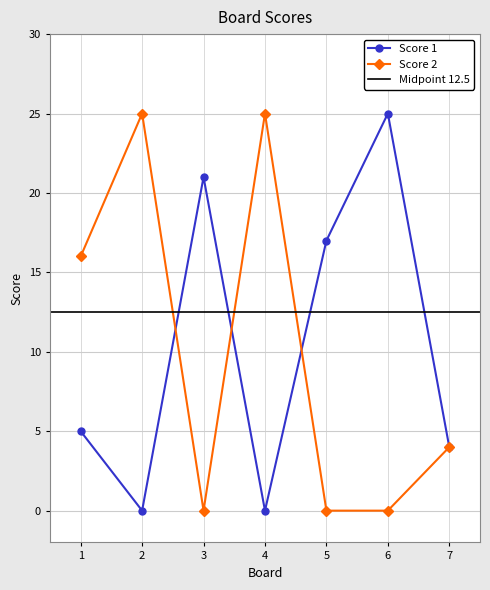

What is the difference between the Score 1 values at 5 and 4?

17